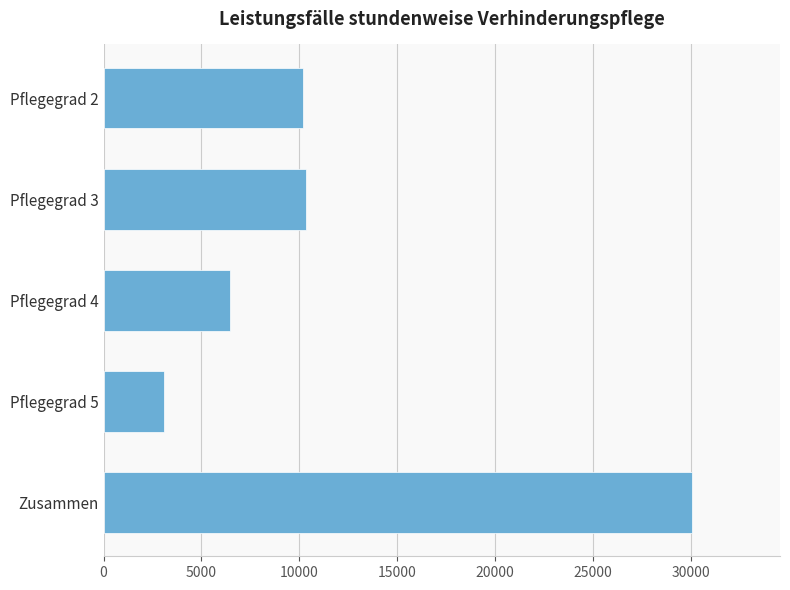

The chart shows a value of 30044 at Zusammen. True or false?

True